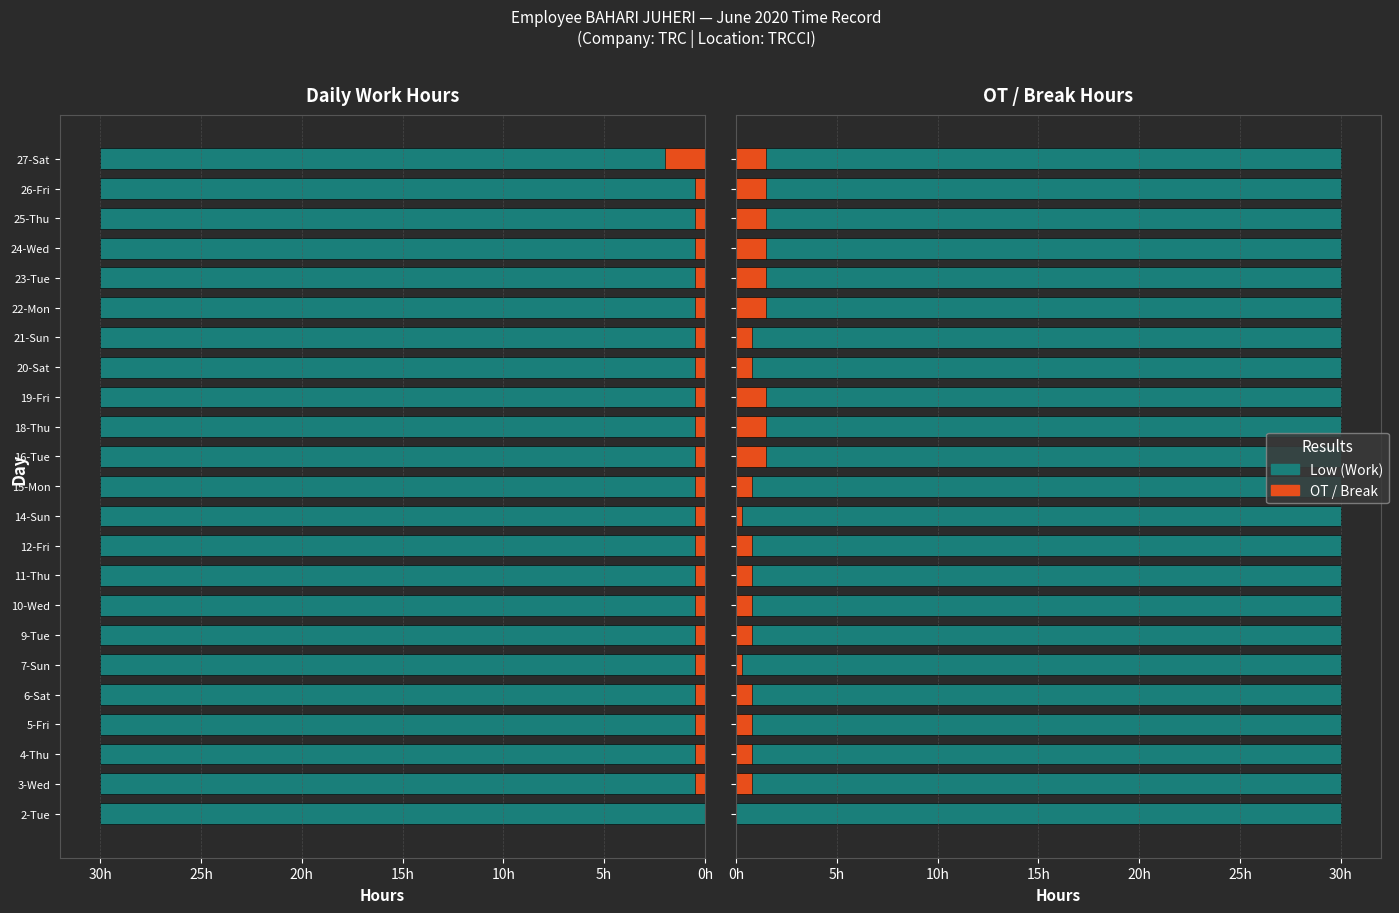

What is the highest value of the Positive series?

1.5